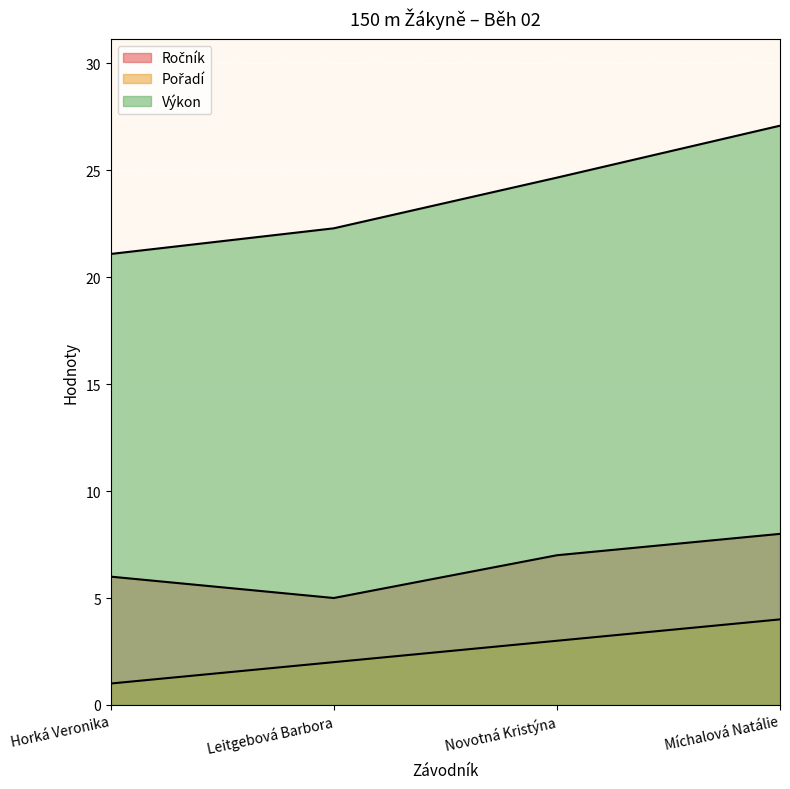

Which series has the largest range (max minus min)?

Výkon